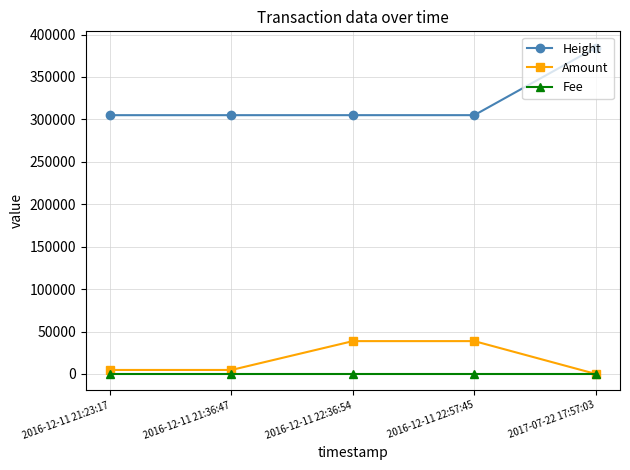

What is the label of the 1st point from the left?

2016-12-11 21:23:17